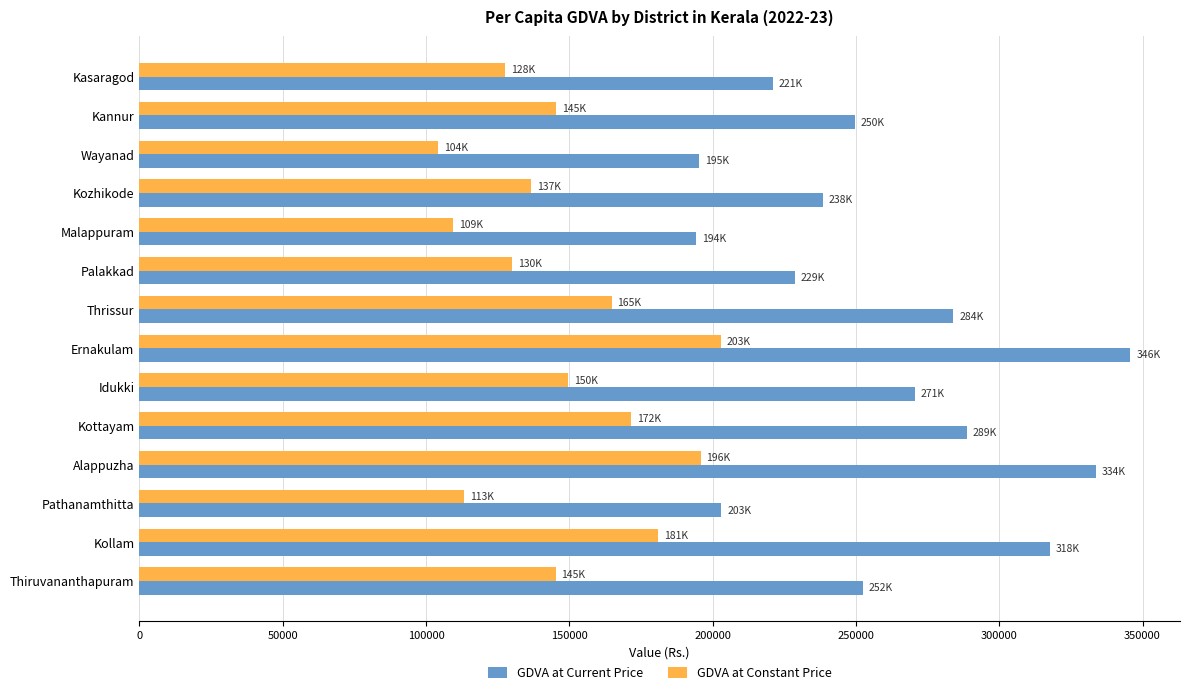

The value of GDVA at Constant Price at Kottayam is 50065. True or false?

False